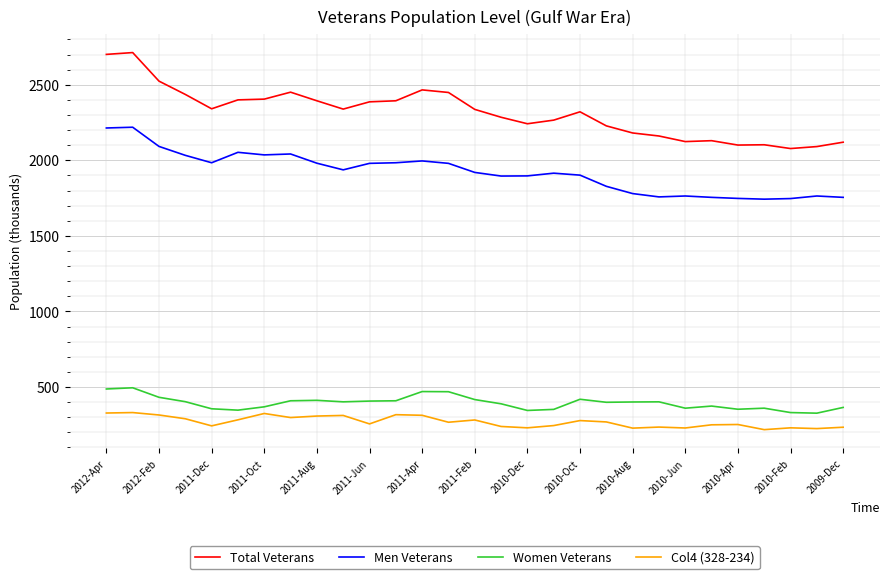

True or false: Women Veterans and Total Veterans cross at least once.

False